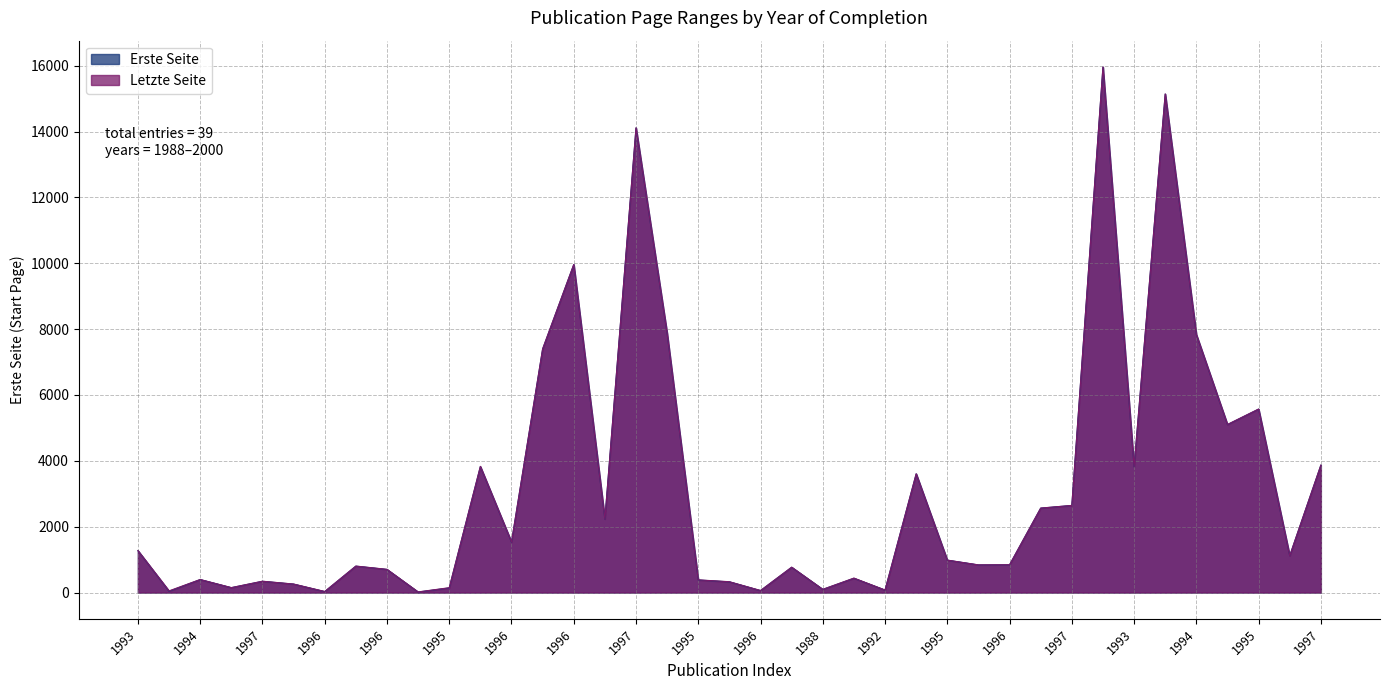

What is the minimum value shown in the chart?

15